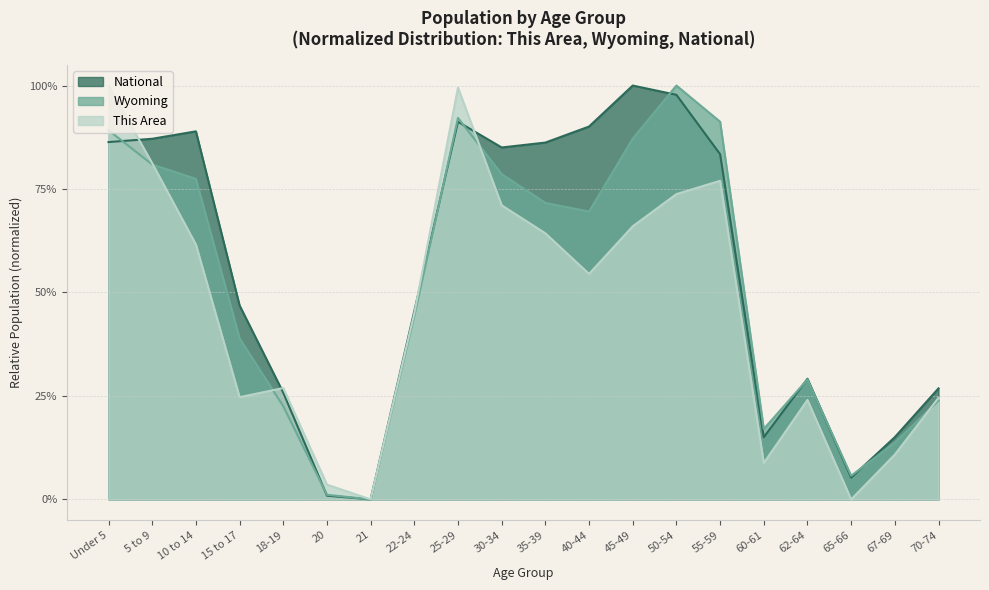

Which label corresponds to the smallest value in the chart?

21